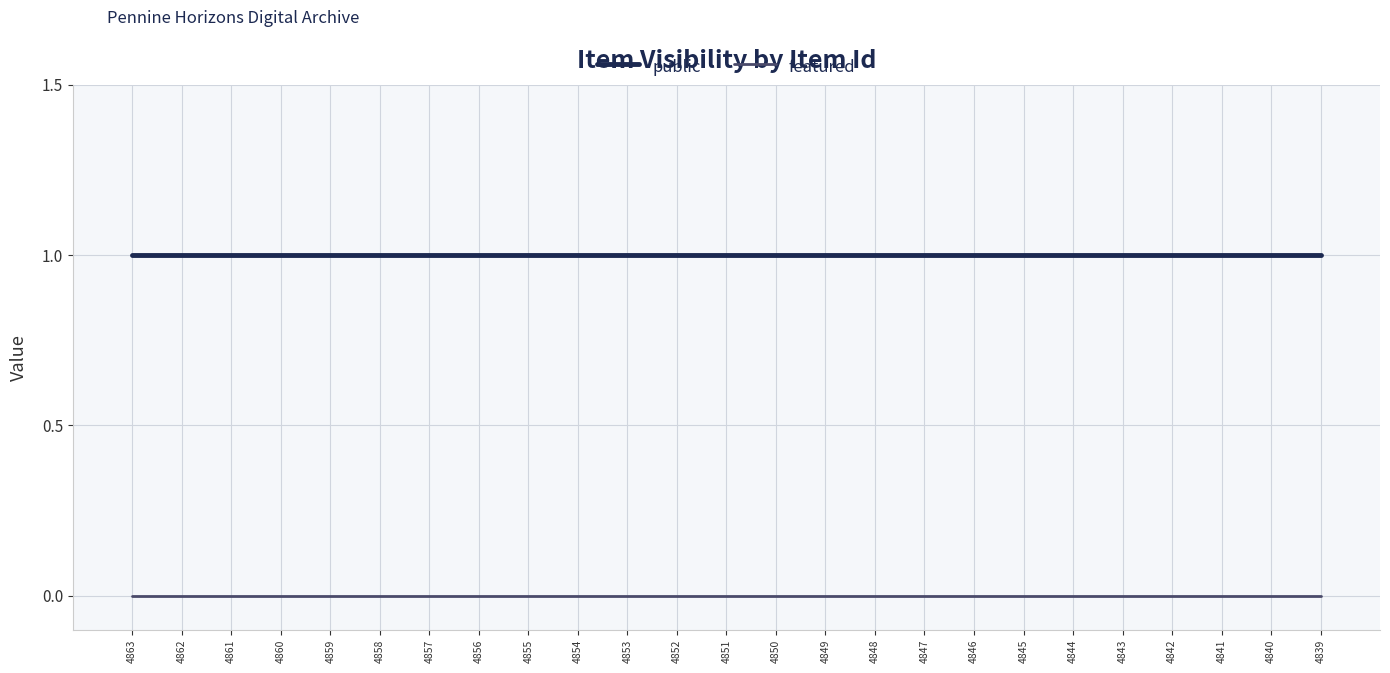

Does the chart display data point markers on the line(s)?

No